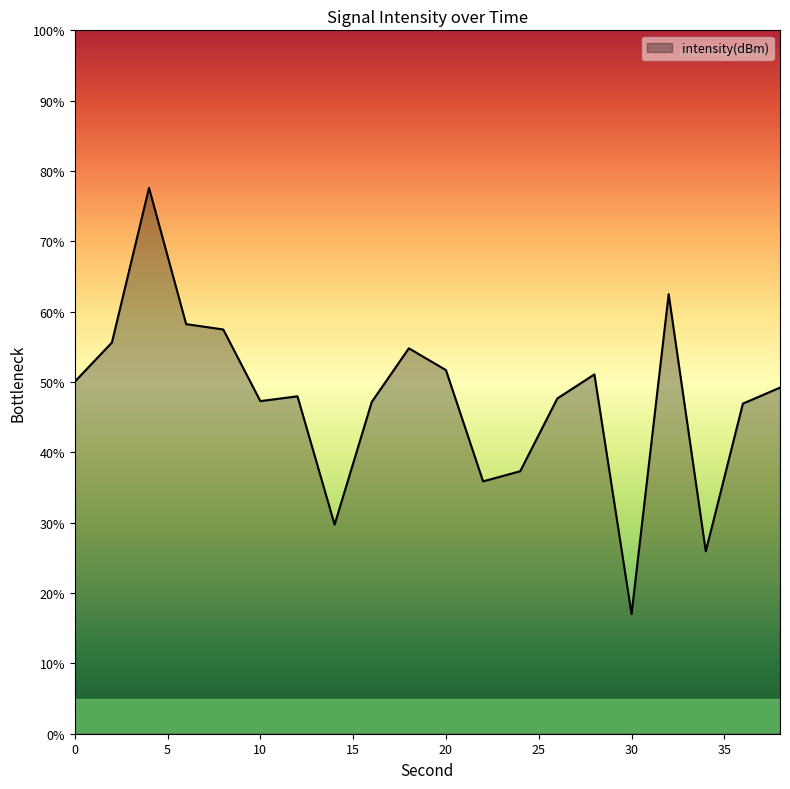

What is the smallest value displayed?

17.0